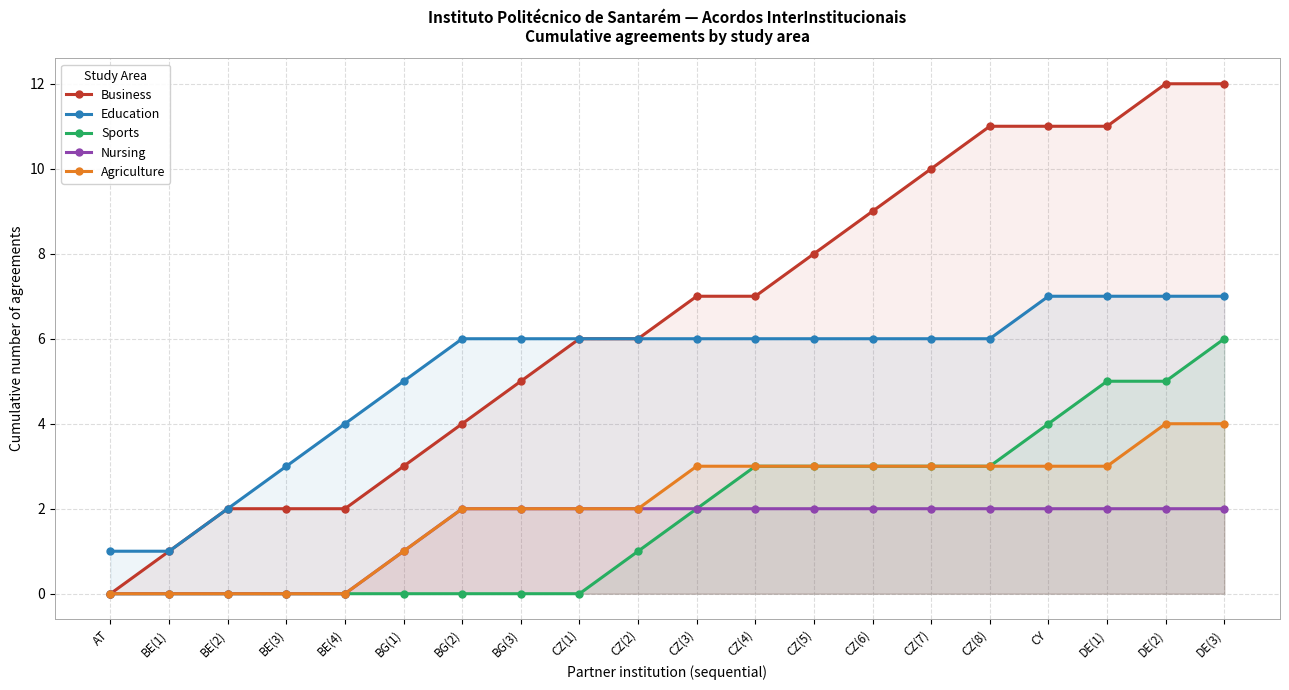

True or false: Business has a value of 12 at CZ(4).

False